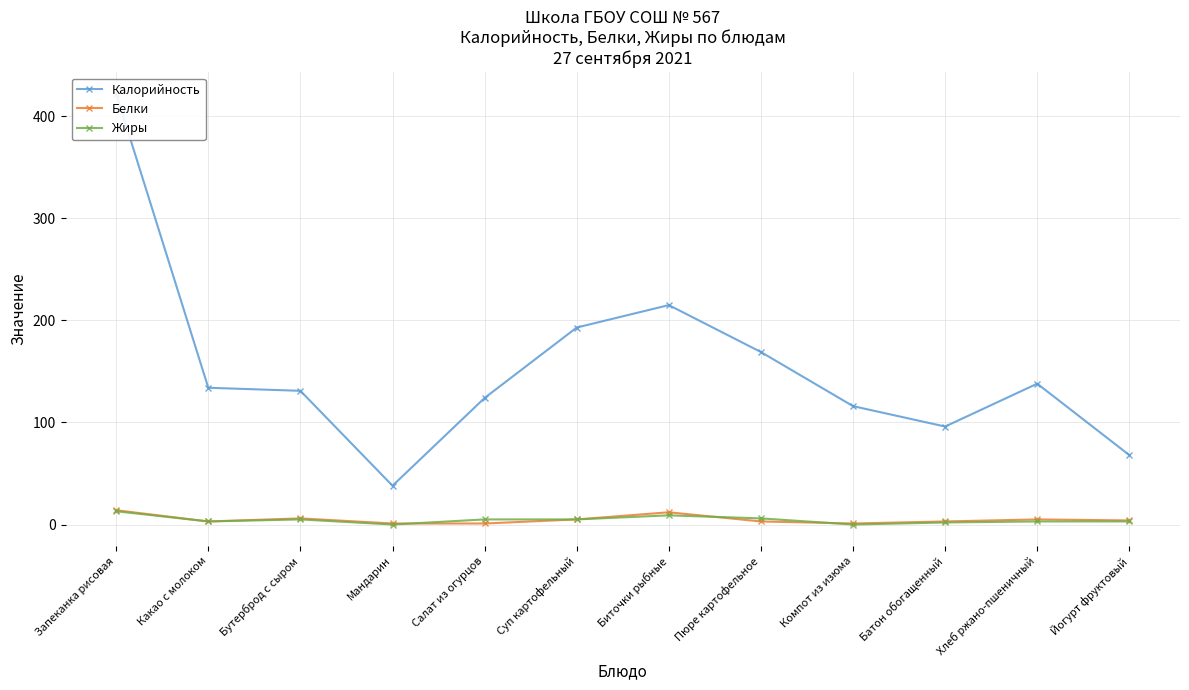

What position from the right is Биточки рыбные?

6